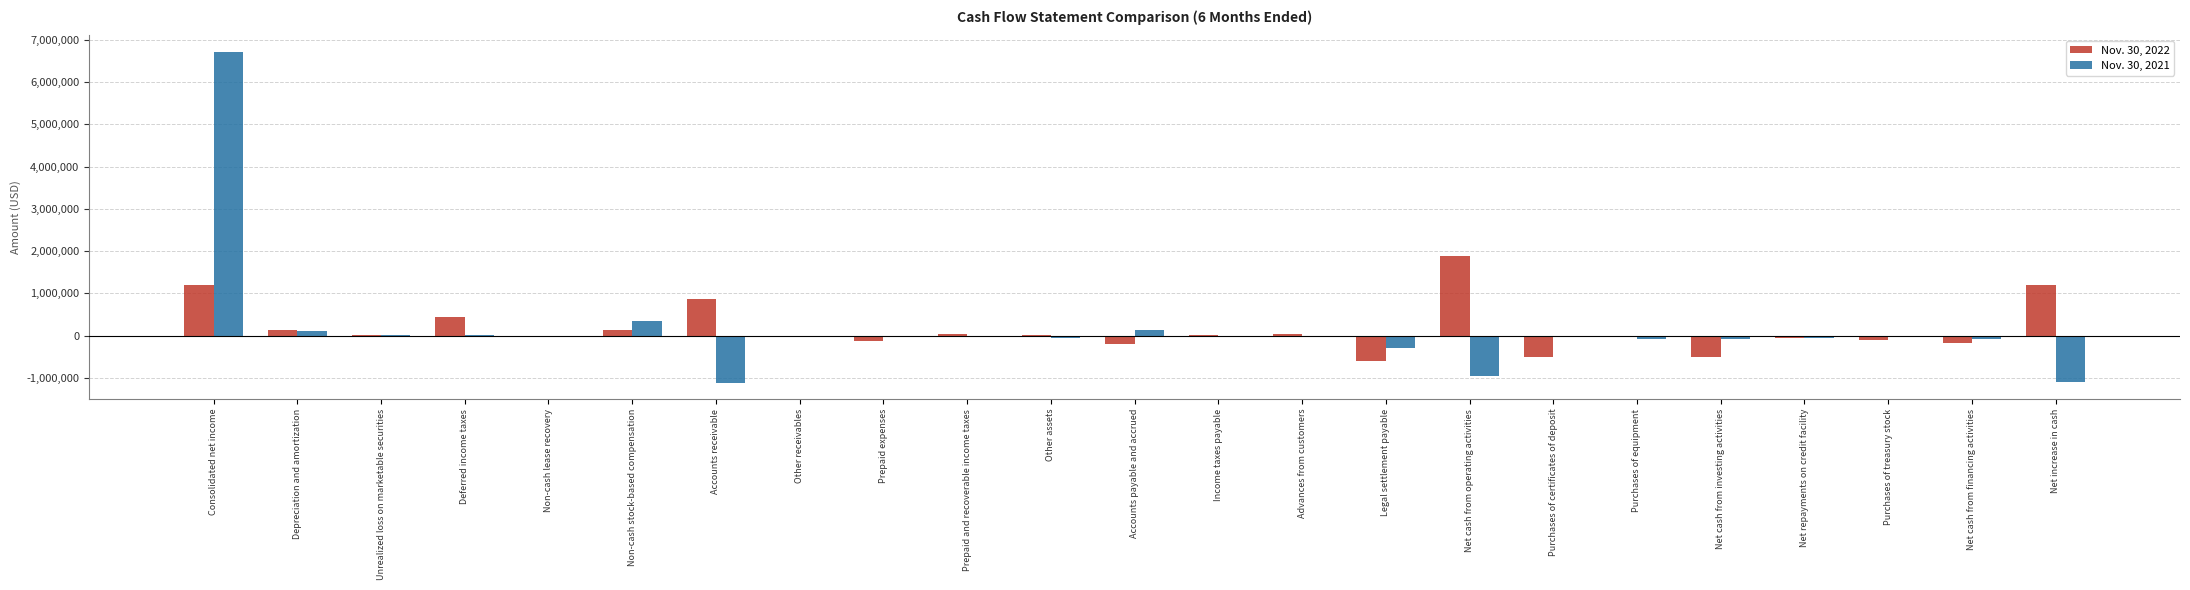

What is the greatest value displayed?

6713860